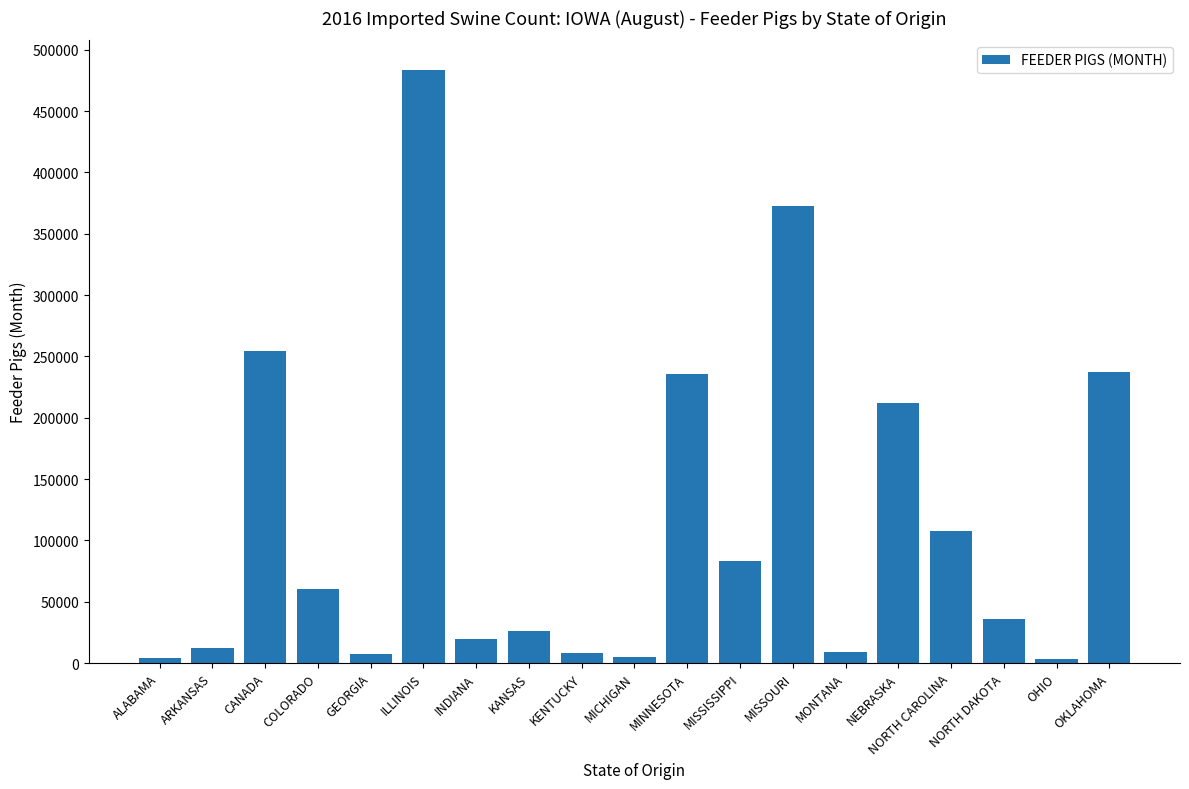

How many values are below 35635?

9